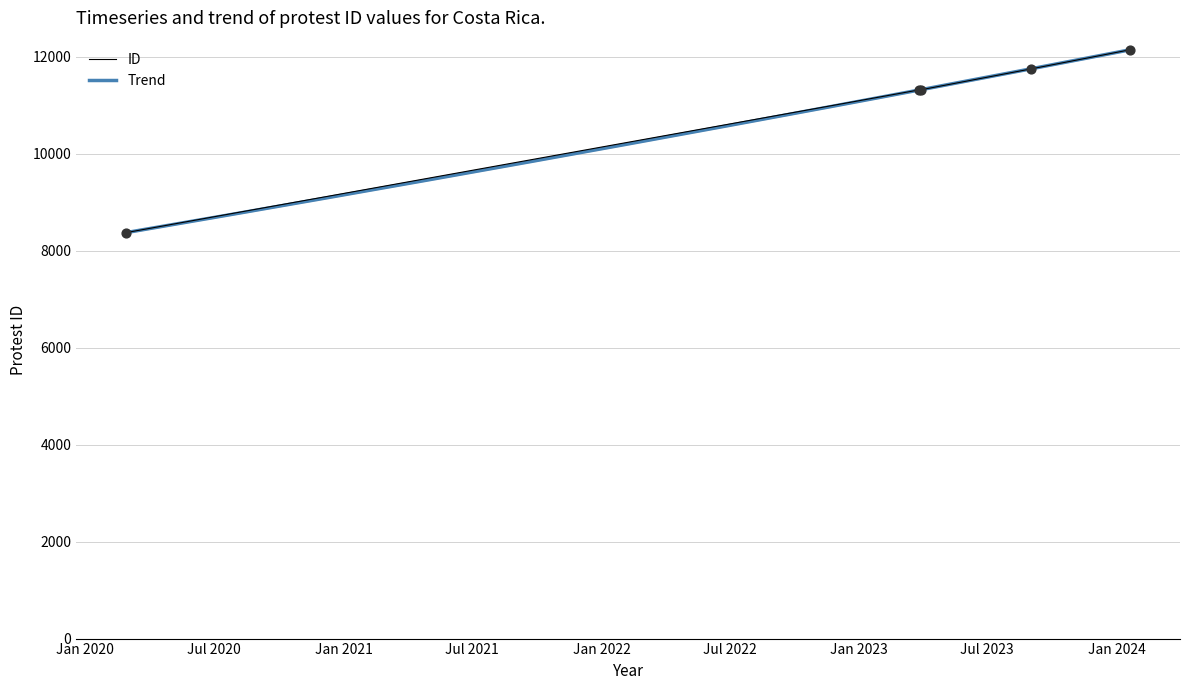

Between 2024-01-19 and 2023-03-29, which is larger?

2024-01-19